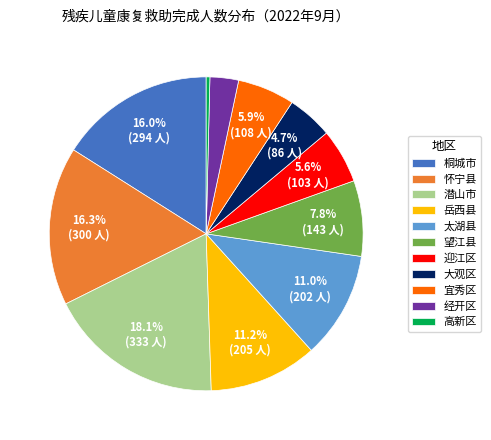

How many segments does this pie chart have?

11